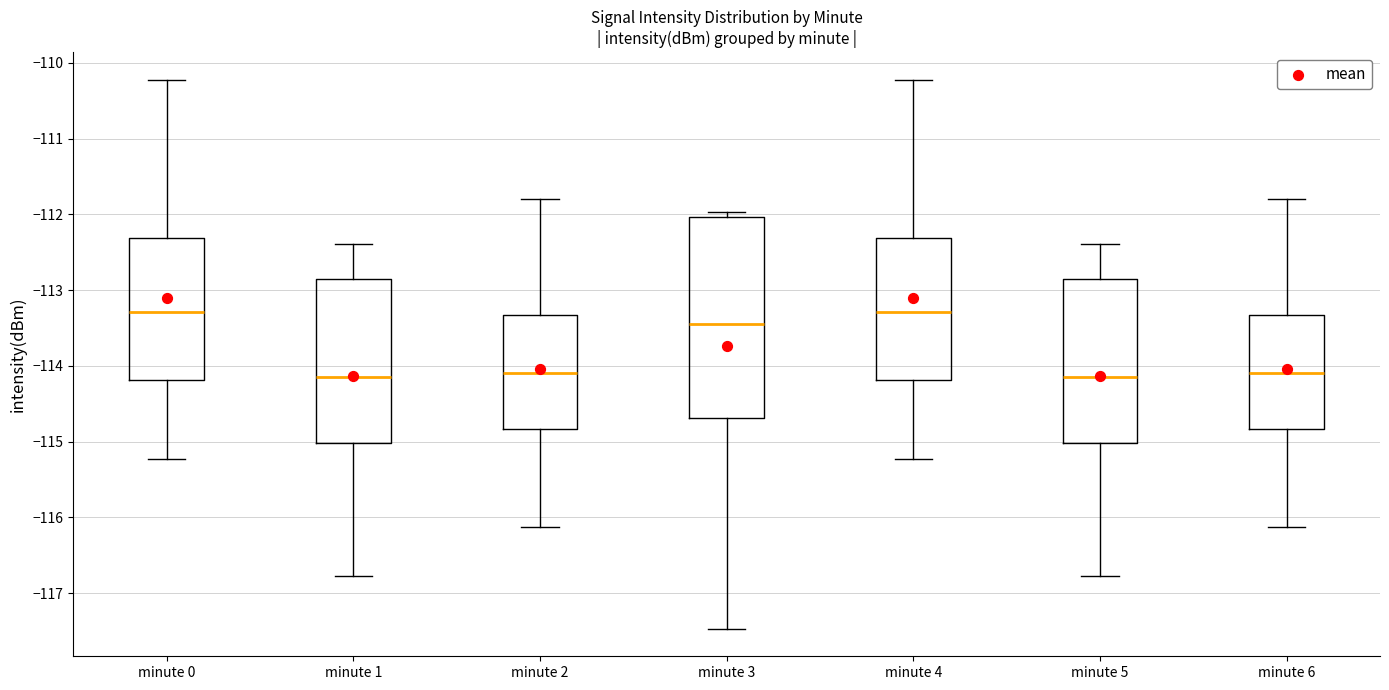

Reading left to right, transcribe this box plot: for each box, give where its median line is, the range the box spans, and where its two whiskers end, as read against the y-axis. The values are not printed on the chart, so give them approximately, as read against the axis.

minute 0: median -113.3, box -114.2 to -112.3, whiskers -115.2 to -110.2
minute 1: median -114.1, box -115.0 to -112.9, whiskers -116.8 to -112.4
minute 2: median -114.1, box -114.8 to -113.3, whiskers -116.1 to -111.8
minute 3: median -113.4, box -114.7 to -112.0, whiskers -117.5 to -112.0 (just above the box's upper edge)
minute 4: median -113.3, box -114.2 to -112.3, whiskers -115.2 to -110.2
minute 5: median -114.1, box -115.0 to -112.9, whiskers -116.8 to -112.4
minute 6: median -114.1, box -114.8 to -113.3, whiskers -116.1 to -111.8